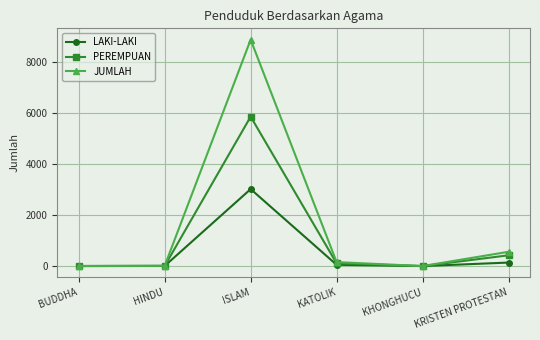

The LAKI-LAKI series shows 2 at BUDDHA. True or false?

True